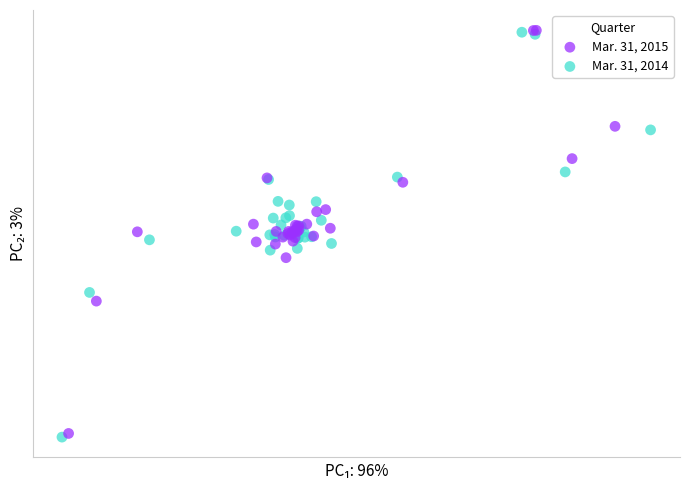

Which series contains the lowest Y value?

Mar. 31, 2014